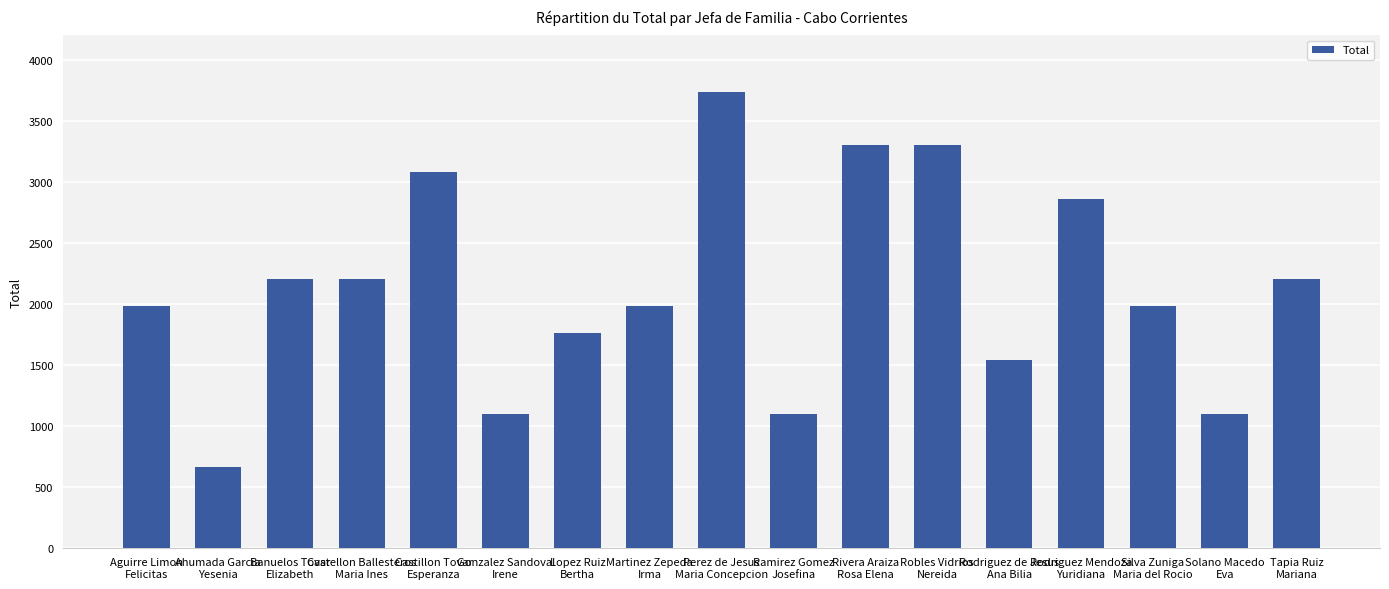

What is the difference between the second highest and minimum values?

2640